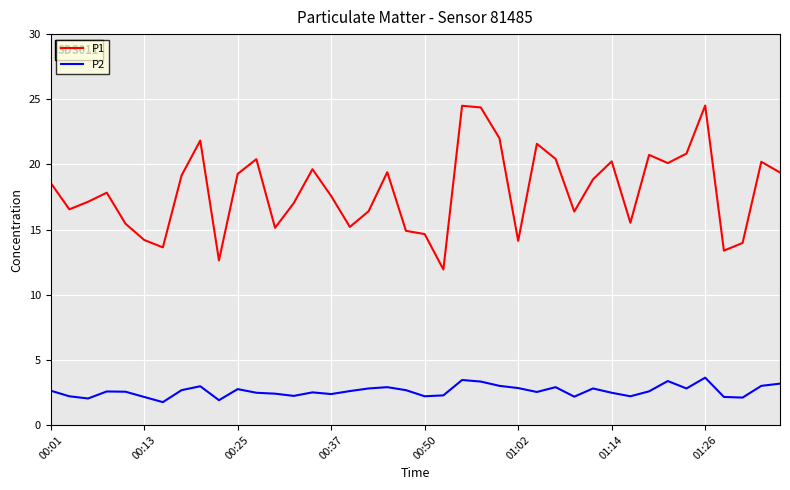

What is the lowest value of the P1 series?

11.9